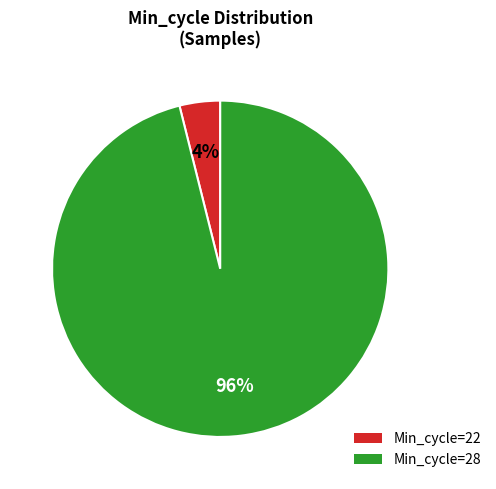

How many segments does this pie chart have?

2